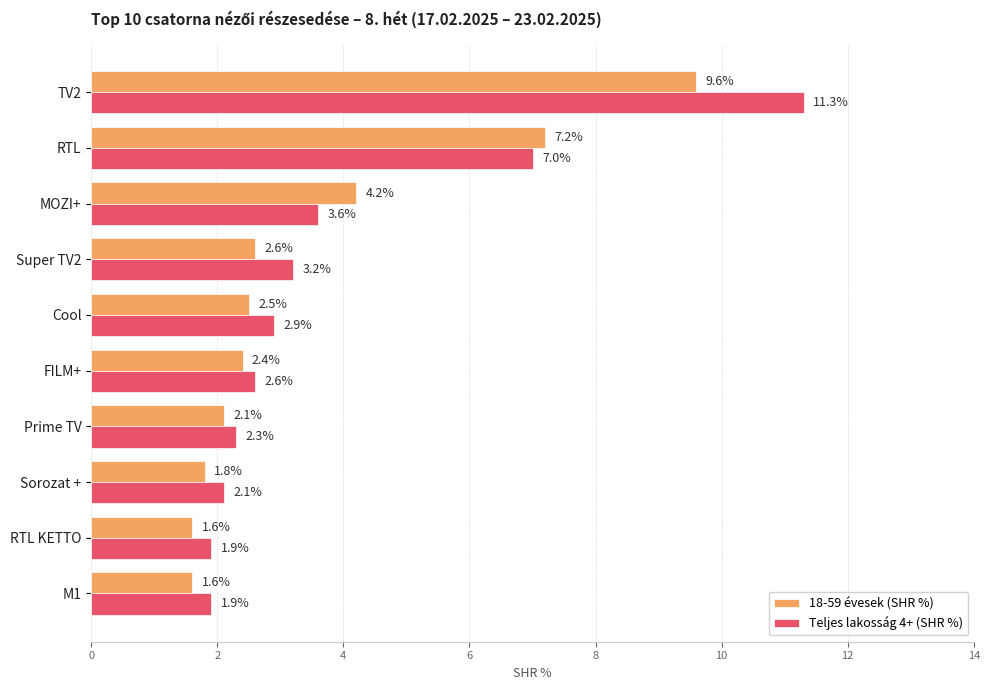

What is the lowest value of the Teljes lakosság 4+ (SHR %) series?

1.9